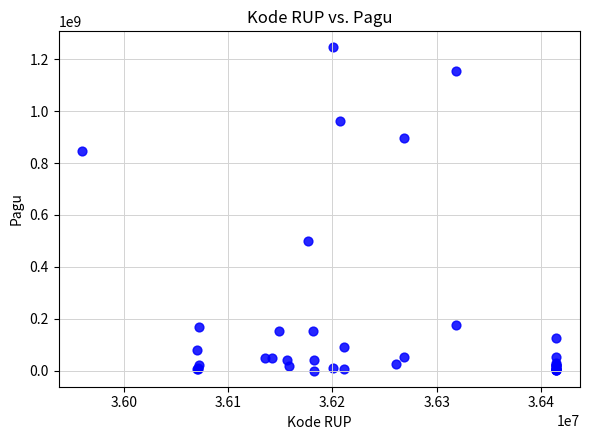

What Y value in the scatter plot is closest to 622840000?

499932000